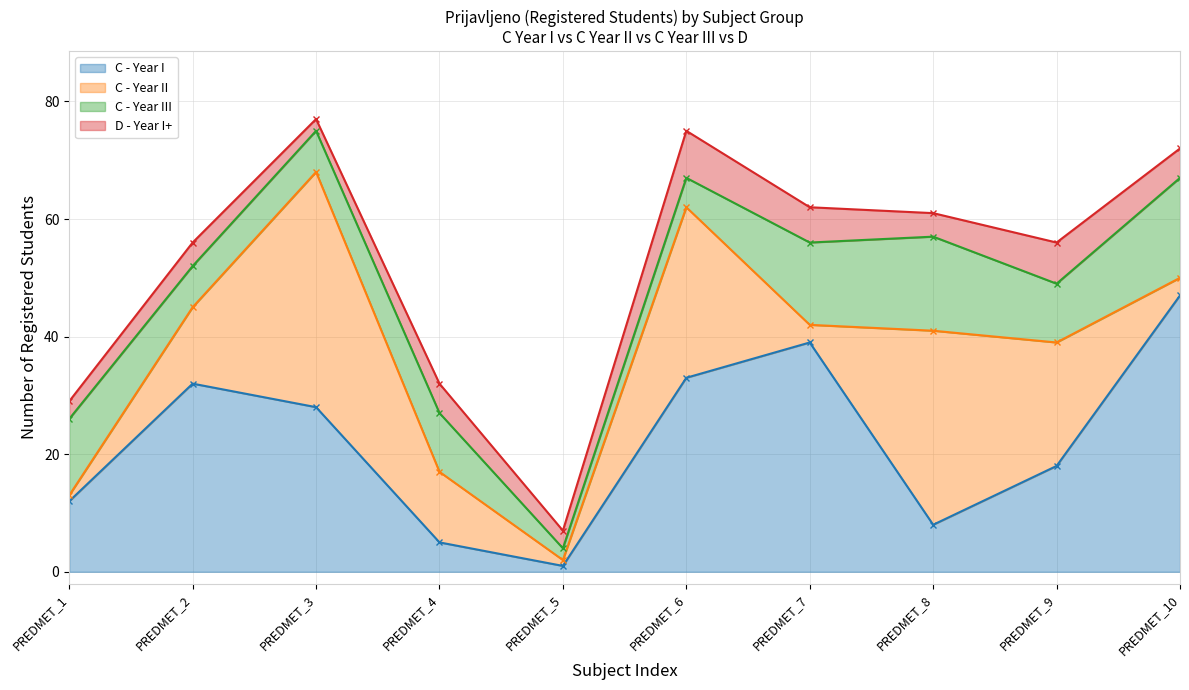

Which series has the largest range (max minus min)?

C - Year I